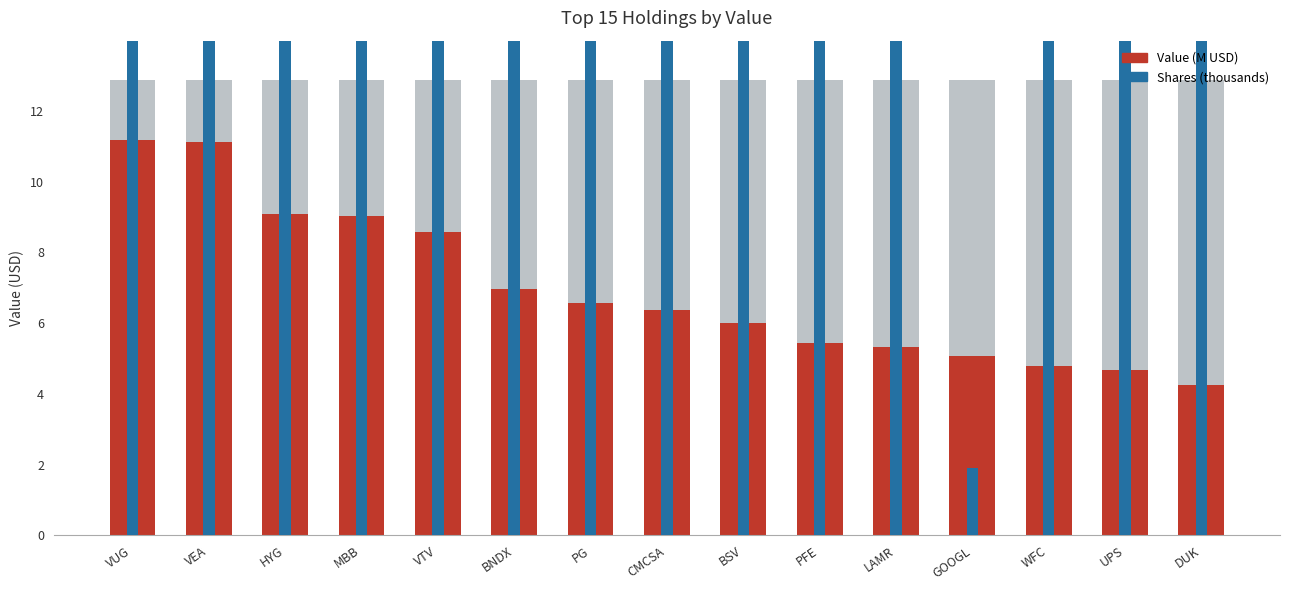

What are all the series names shown in the legend?

Value (M USD), Shares (thousands)